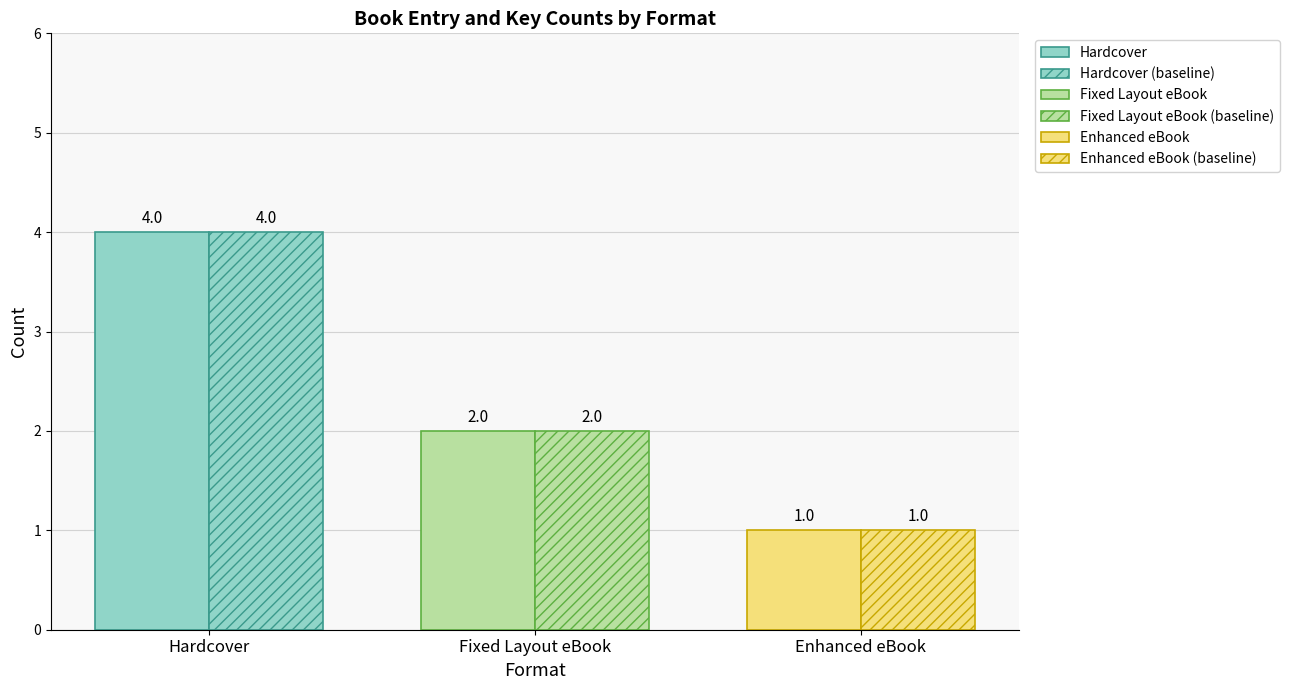

How many groups of bars are there?

3